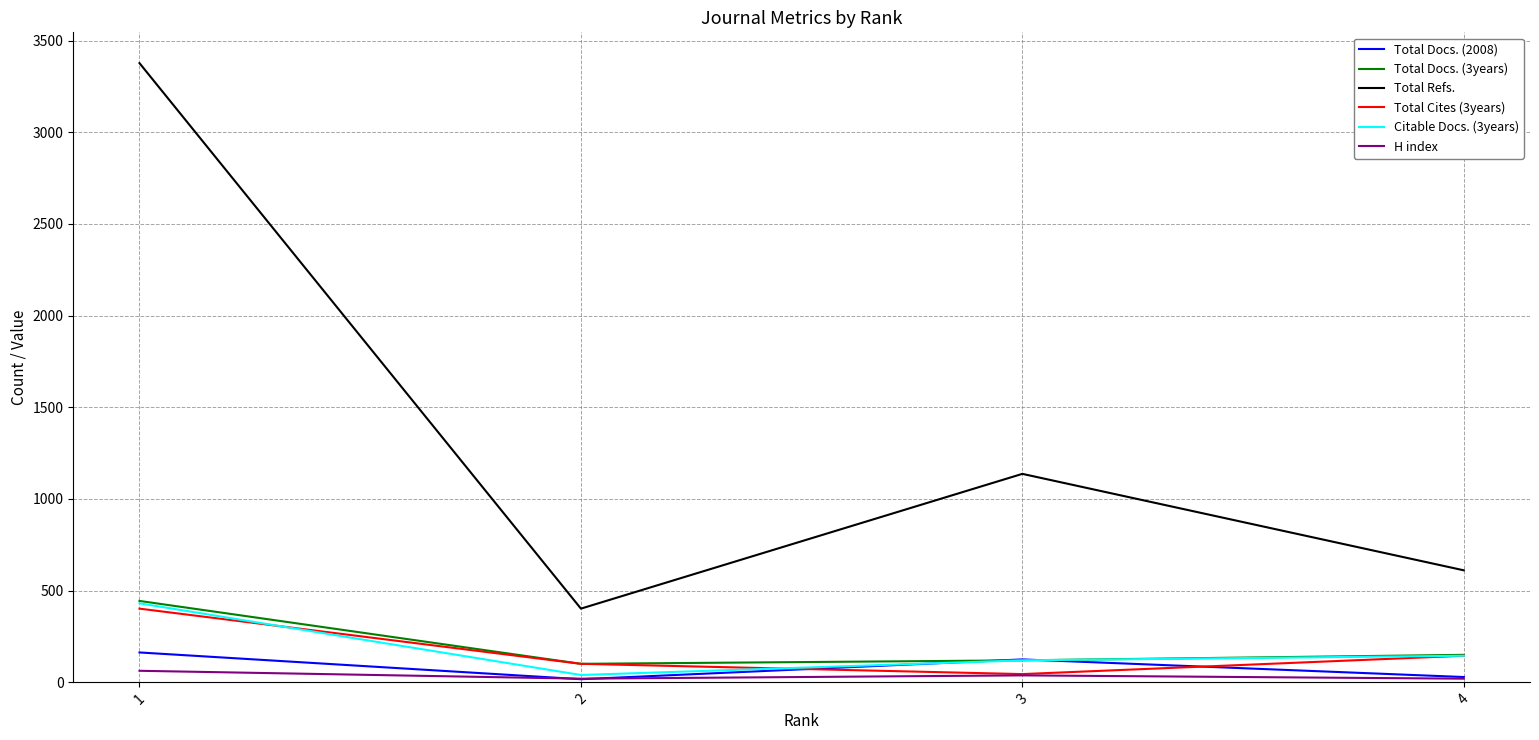

Where does the Total Docs. (3years) series first go above 150?

1